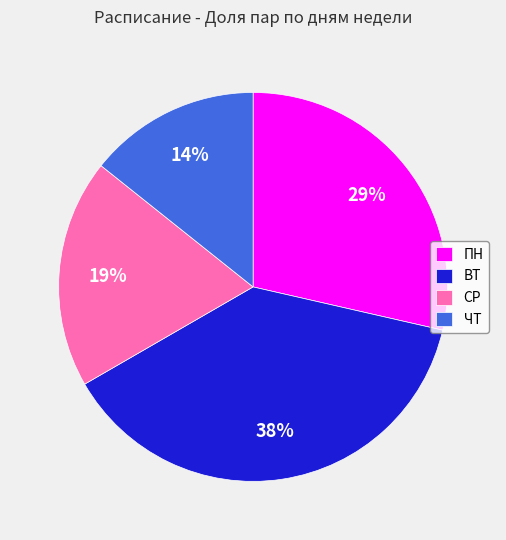

To the nearest percent, what percentage of the pie is ЧТ?

14%